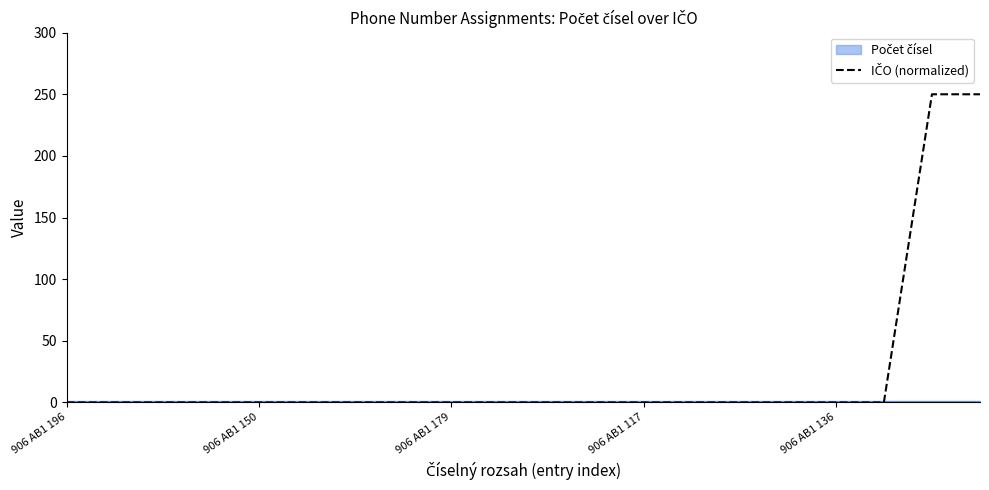

Where is the data nearest to the value 125?

906 AB1 196